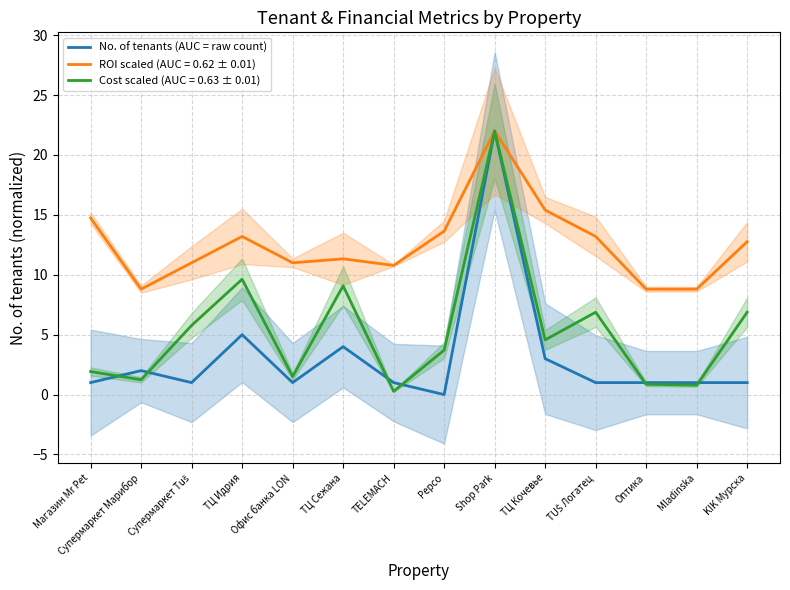

What is the greatest value displayed?

22